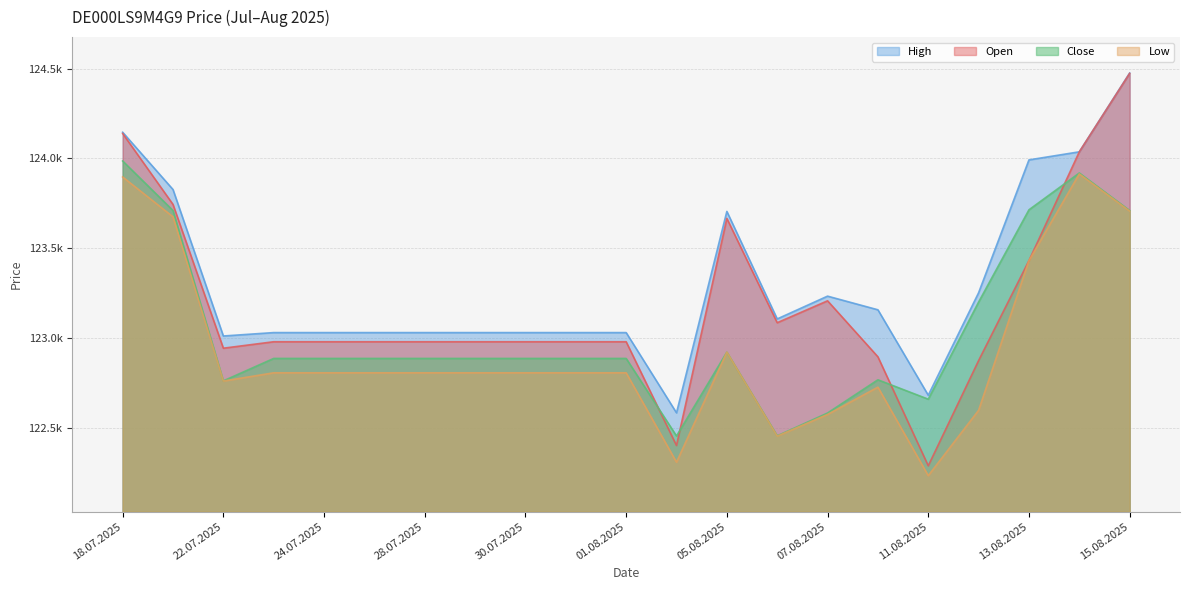

Which series has the largest total across all categories?

High